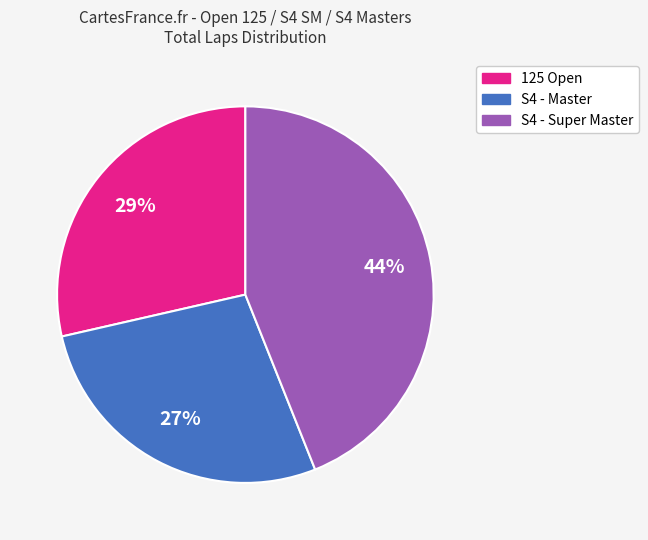

To the nearest percent, what is the average slice percentage?

33%